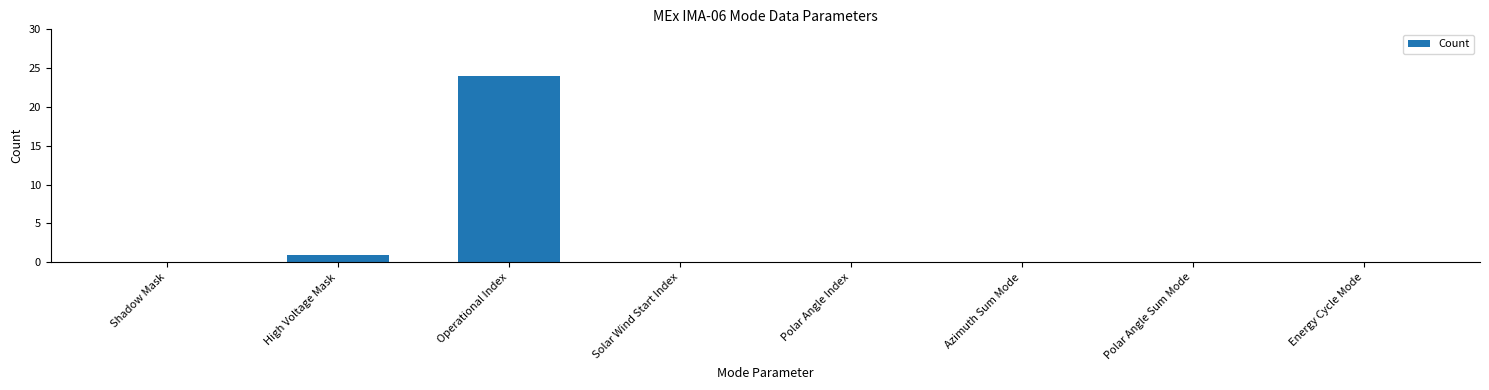

The value at Polar Angle Sum Mode is 0. True or false?

True